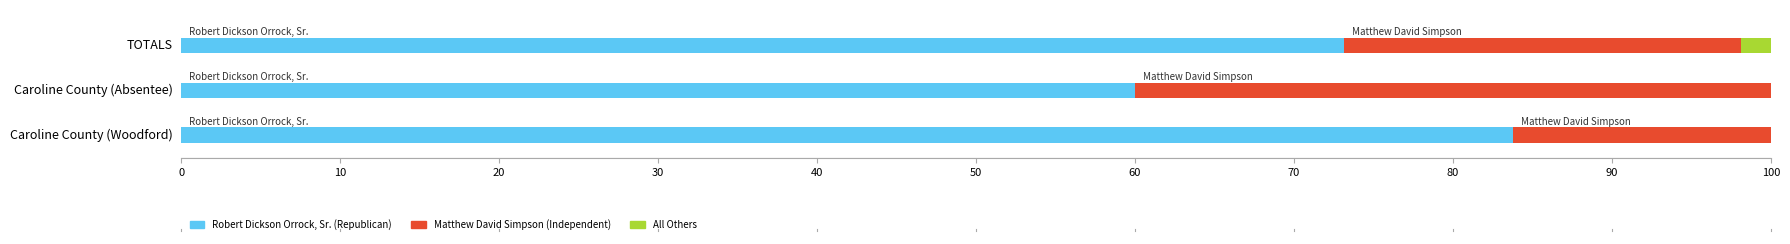

At which label is Robert Dickson Orrock, Sr. (Republican) closest to 71?

TOTALS